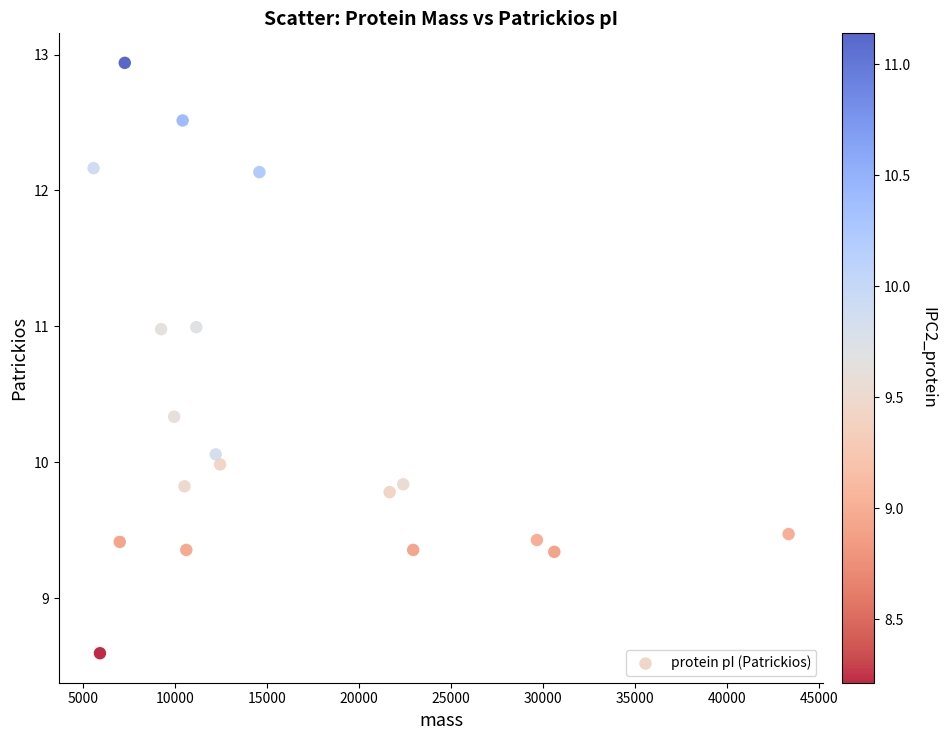

What is the range of Y values (max minus min)?

4.3